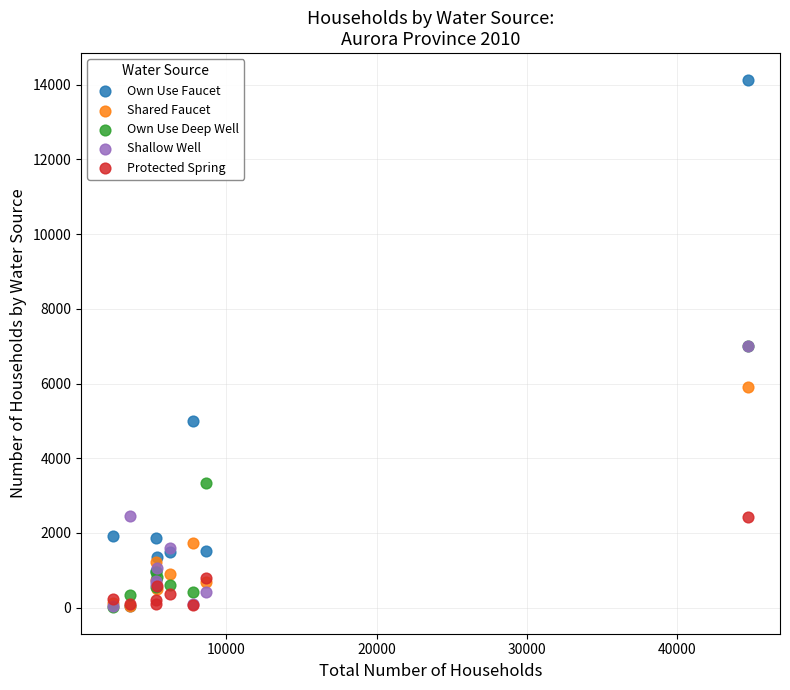

In the Shallow Well series, what Y value is closest to 3534?

2438